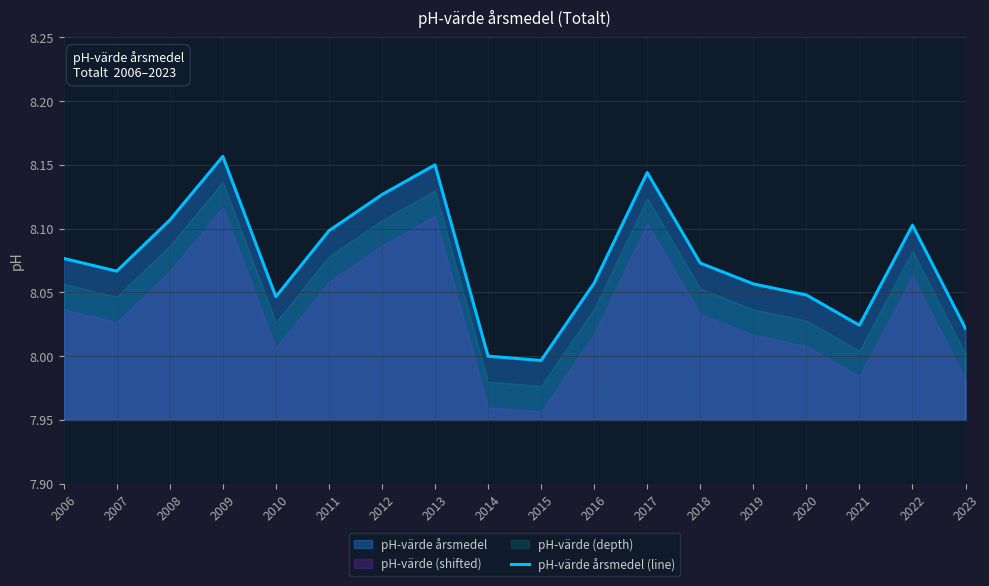

How many lines are shown in the chart?

1